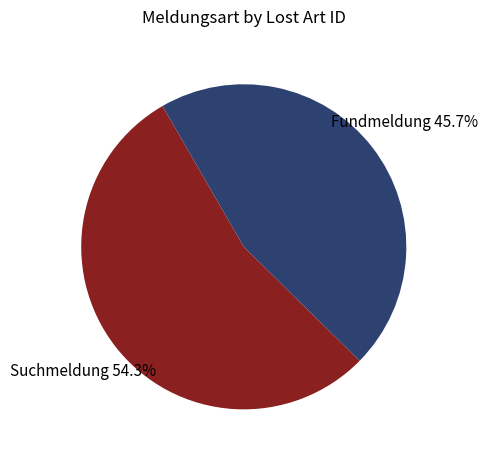

Between Fundmeldung and Suchmeldung, which is larger?

Suchmeldung